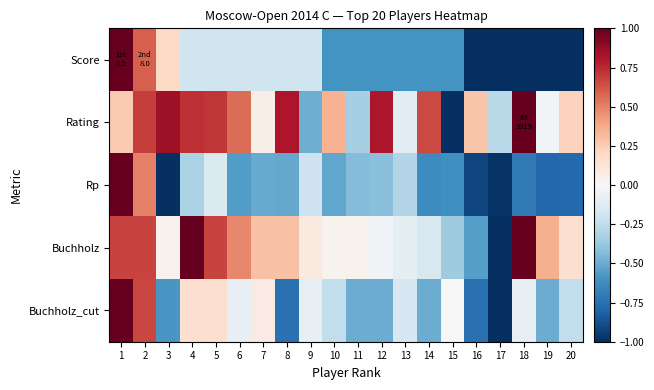

Between 4 and 9, which is larger?

4